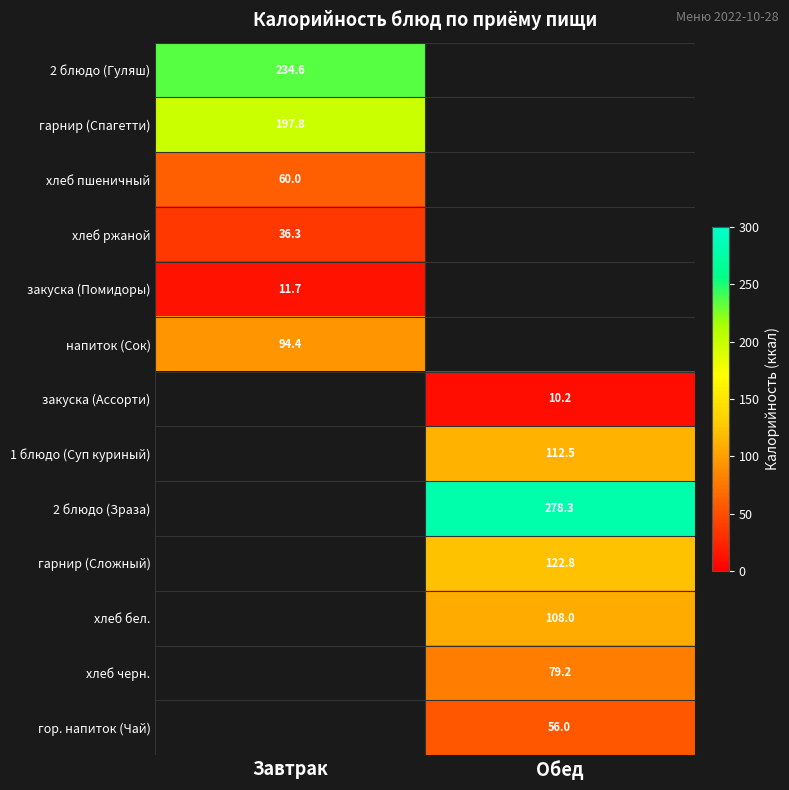

Between Завтрак and Обед, which is larger?

Обед